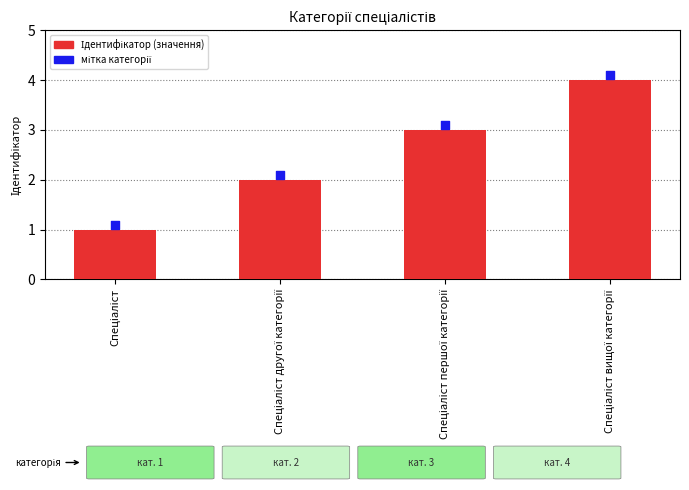

Which series has the largest total across all categories?

мітка категорії